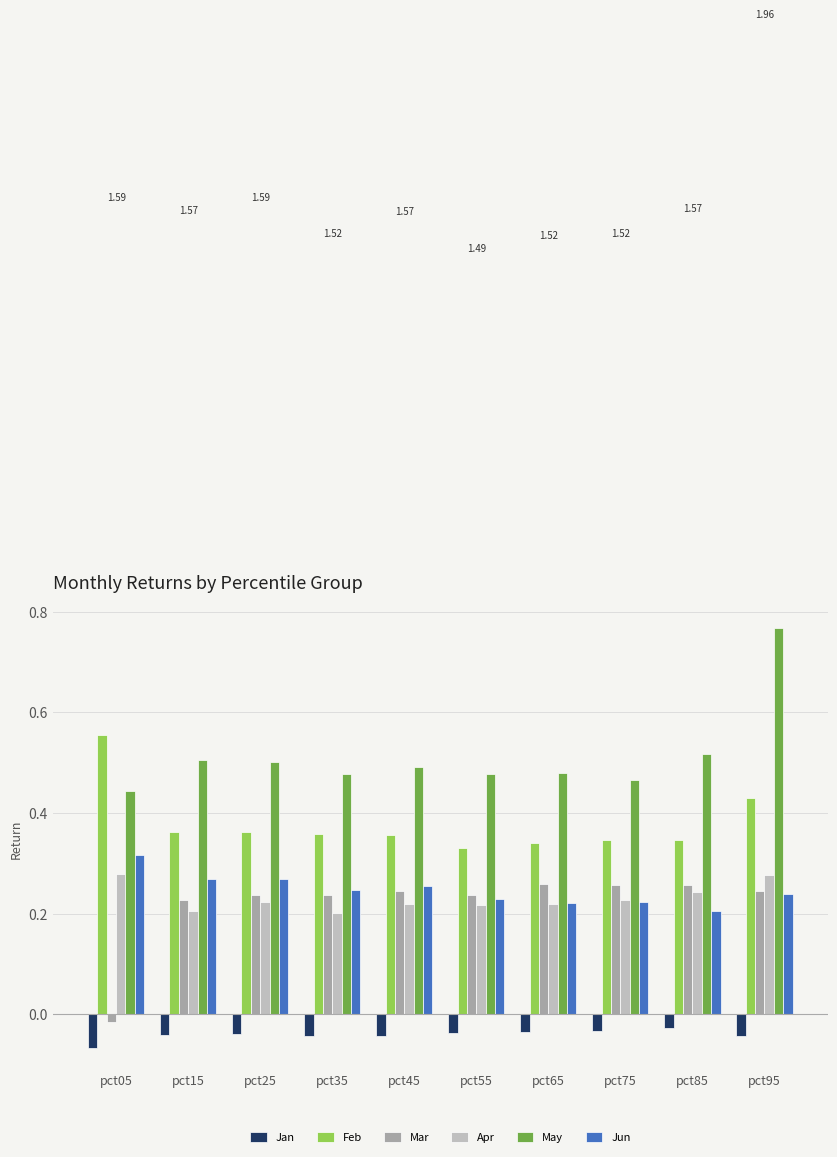

What is the sum of all May values?

5.1